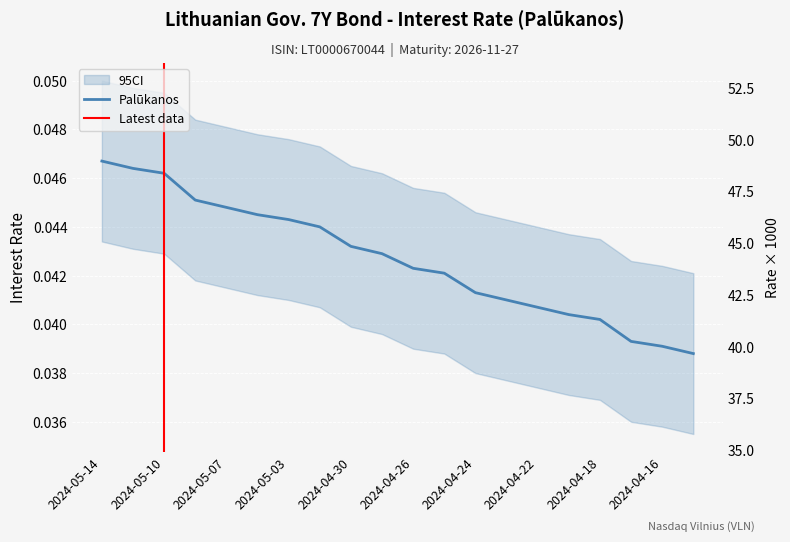

The value at 2024-05-14 is 0.0. True or false?

True